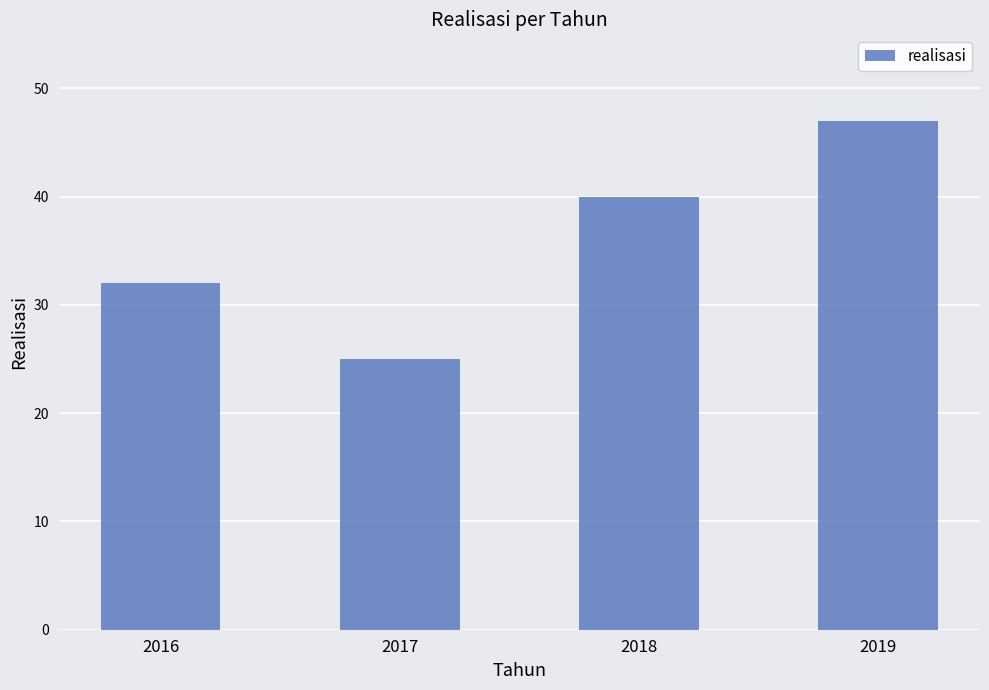

What is the average value?

36